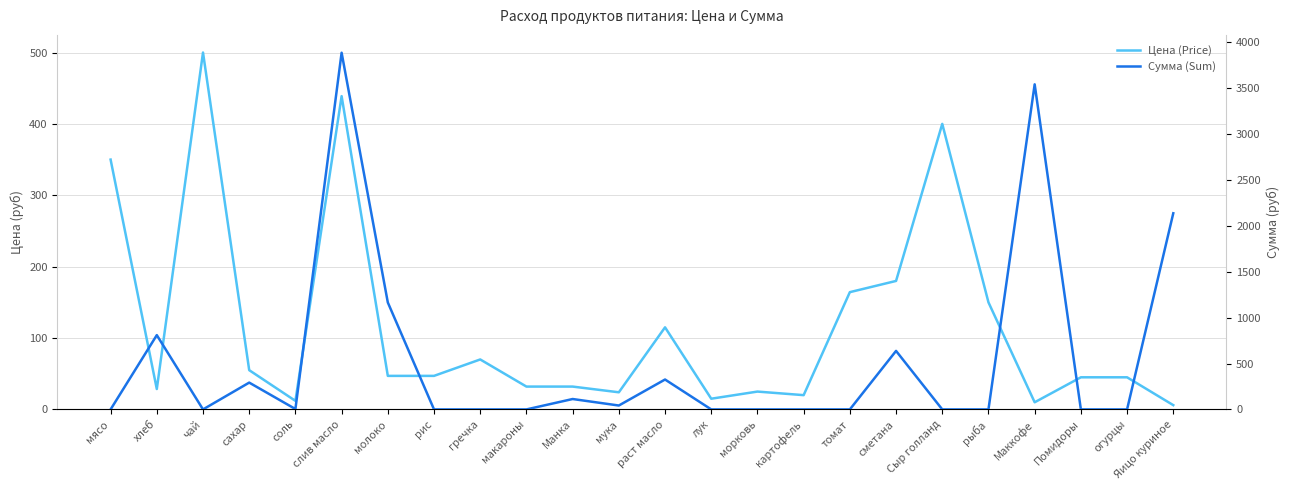

Is the value of Сумма (Sum) at слив масло greater than the value of Цена (Price) at гречка?

Yes